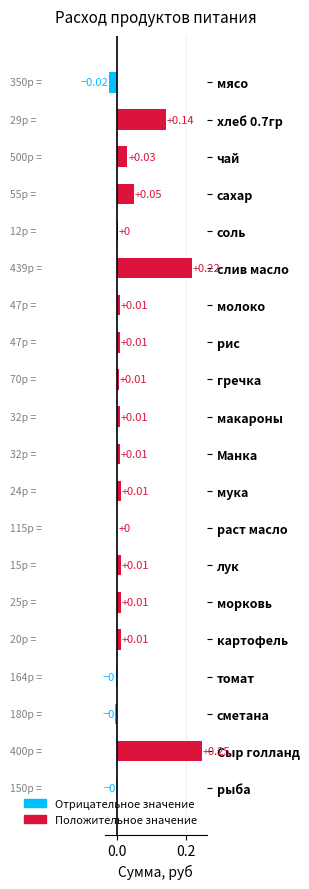

Are the bars horizontal?

Yes